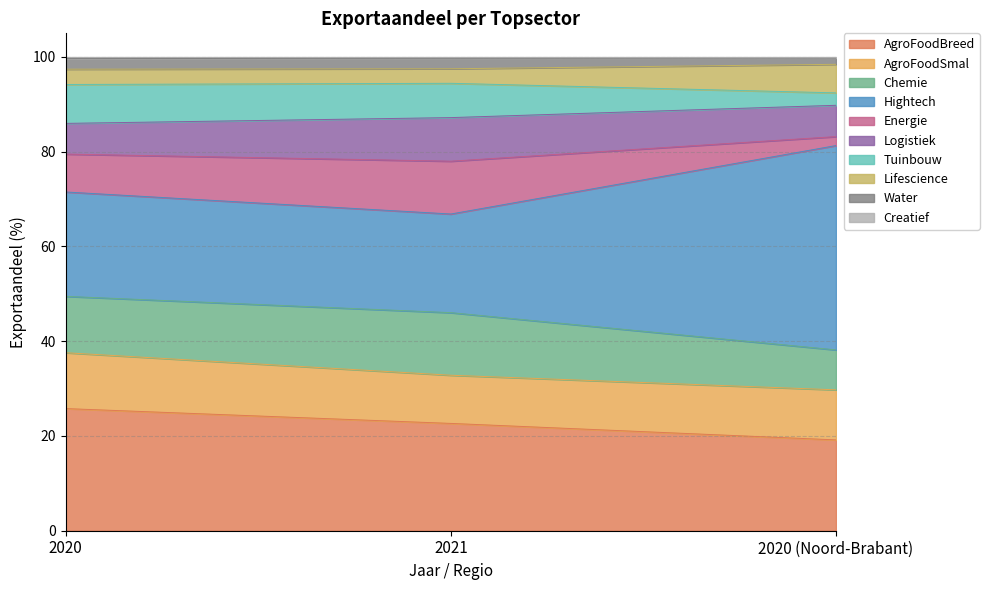

What is the maximum value for AgroFoodBreed?

25.8